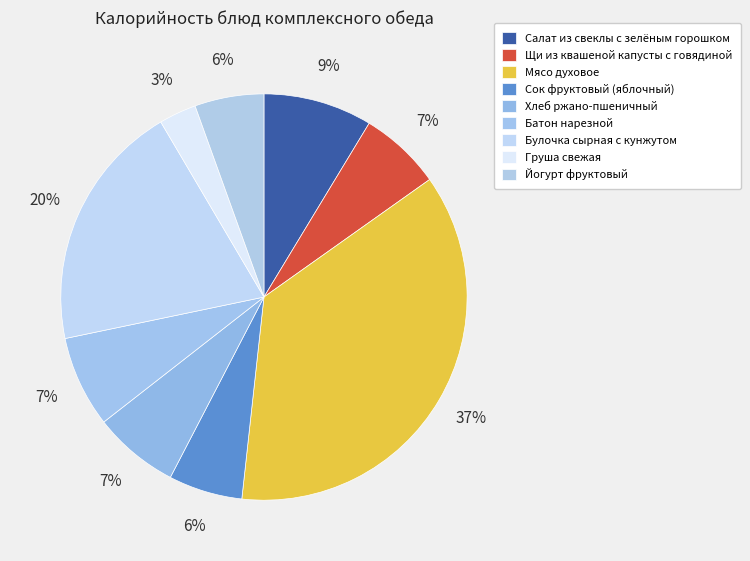

How many segments does this pie chart have?

9